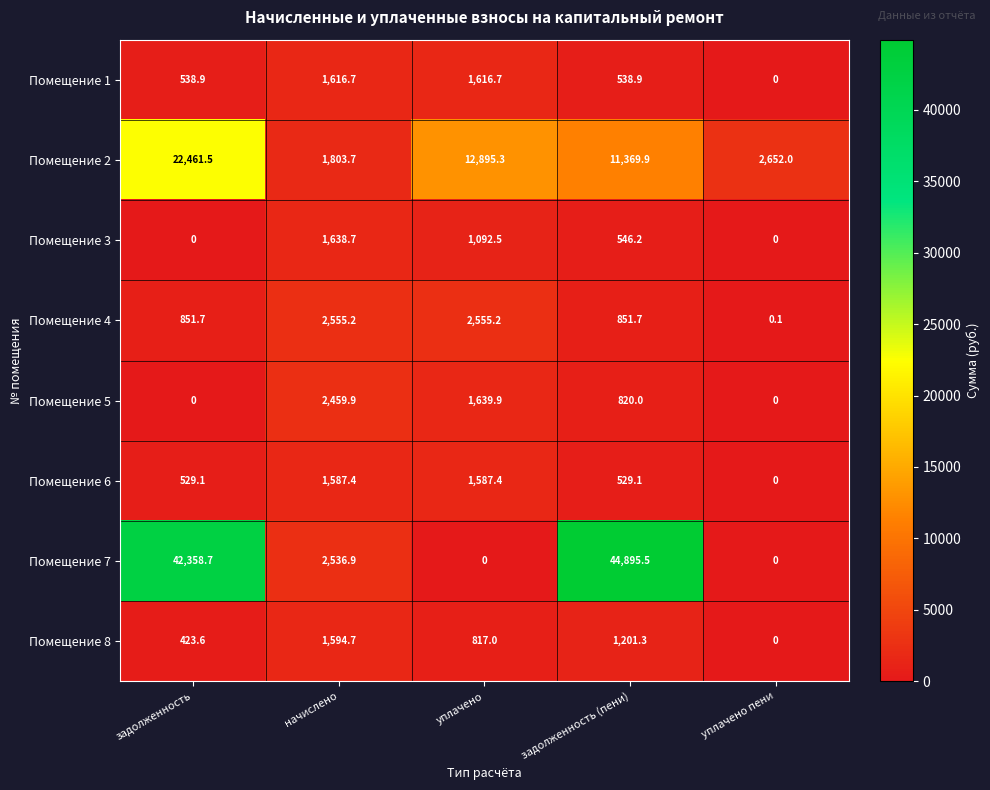

At which category is the sum across all series the highest?

задолженность